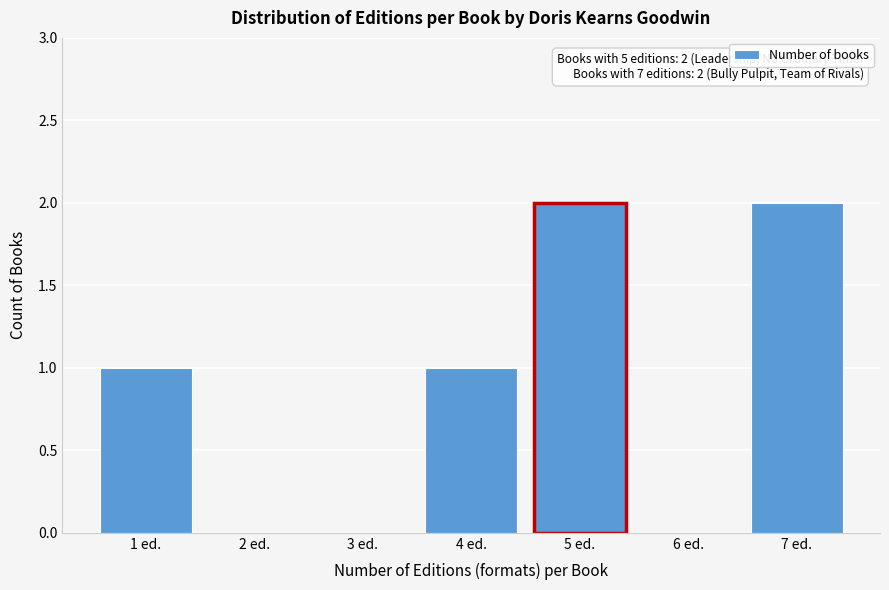

Reading left to right, what are all the values shown in this chart?

1 ed.=1	2 ed.=0	3 ed.=0	4 ed.=1	5 ed.=2	6 ed.=0	7 ed.=2